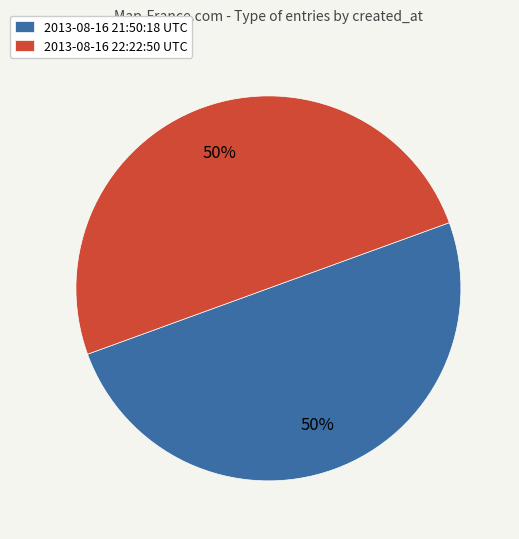

True or false: 2013-08-16 22:22:50 UTC accounts for 50% of the total.

True